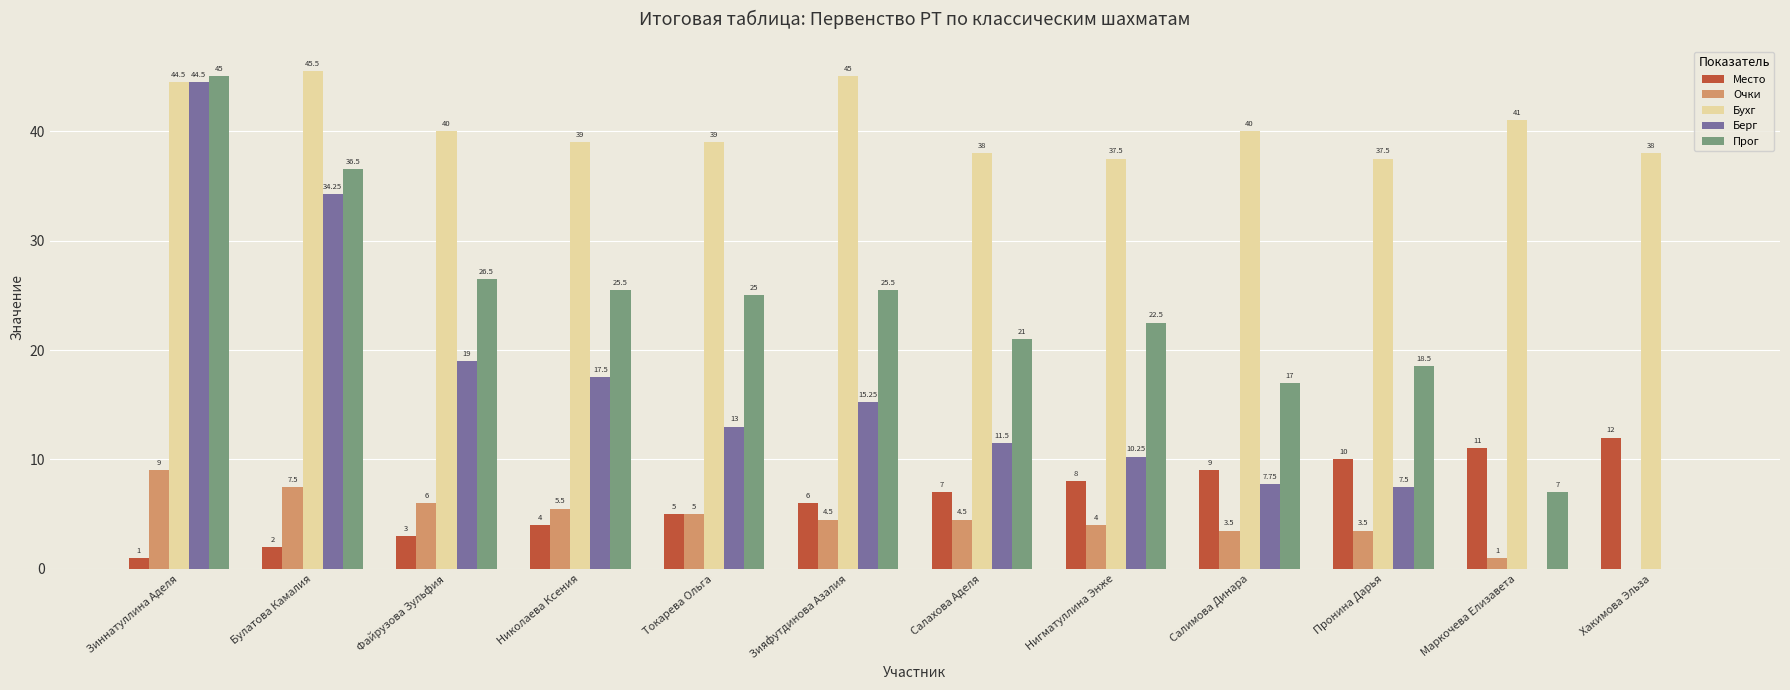

What is the sum of the Место values at Салахова Аделя and Зияфутдинова Азалия?

13.0